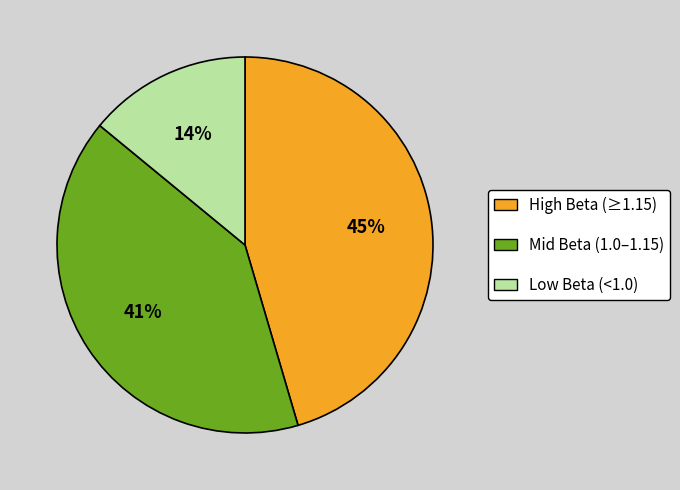

Does any single category account for the majority?

No